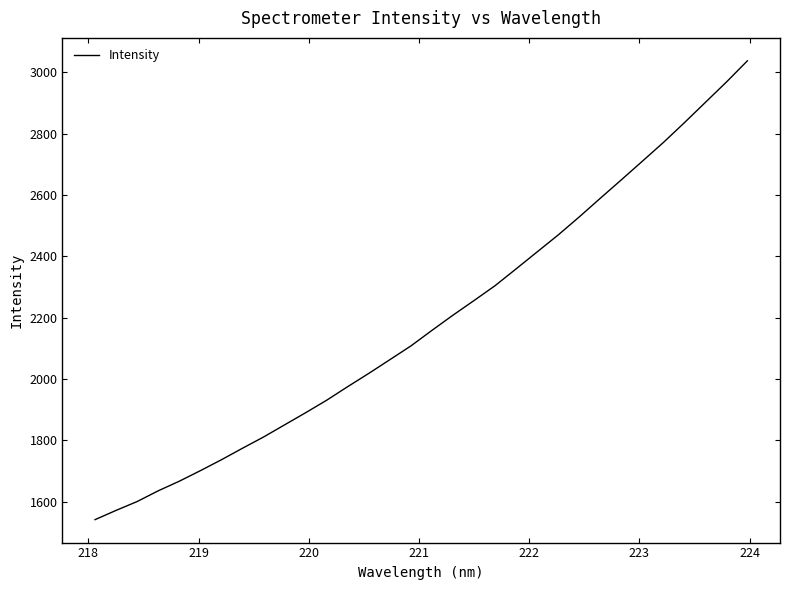

What is the minimum value shown in the chart?

1541.5